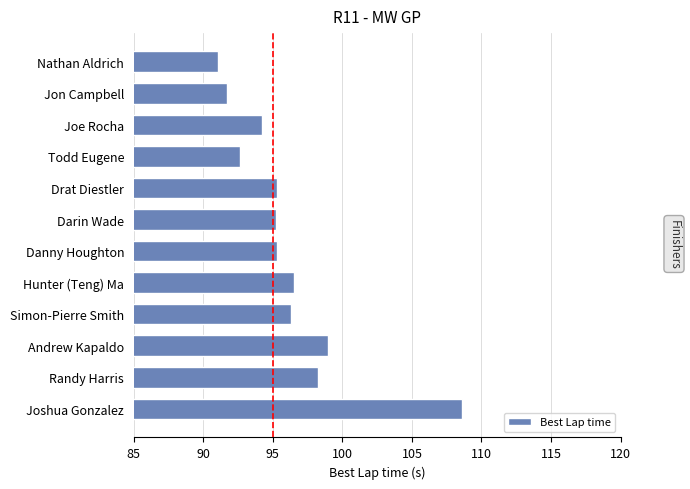

What is the ratio of the value at Darin Wade to the value at Todd Eugene?

1.0